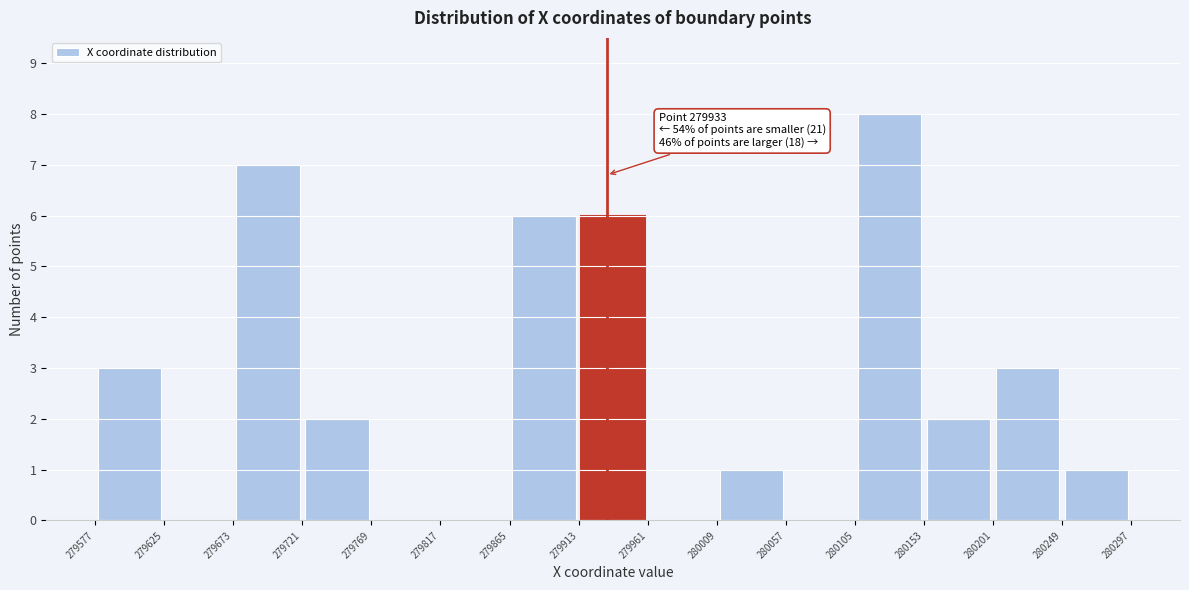

Over which range of the x-axis is the bar tallest?

280105 to 280153